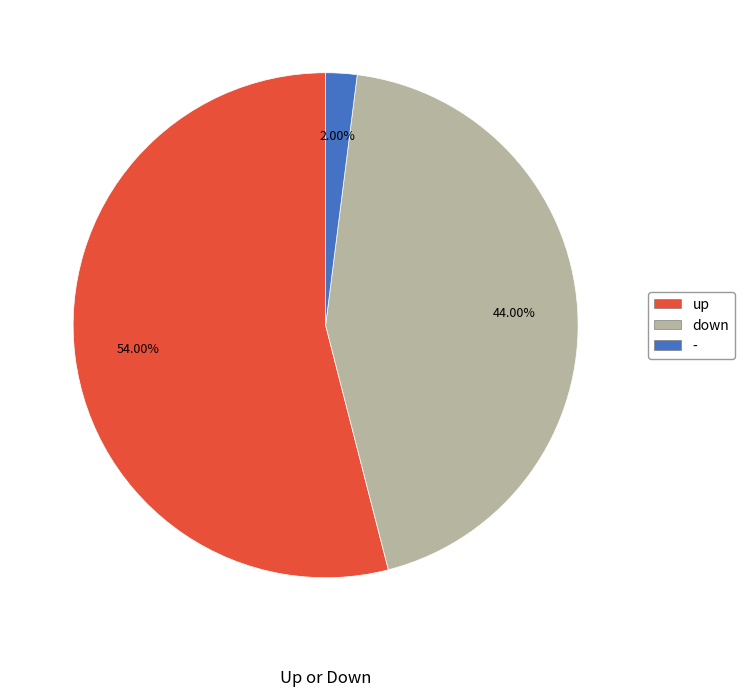

Does up account for over 50% of the chart?

Yes